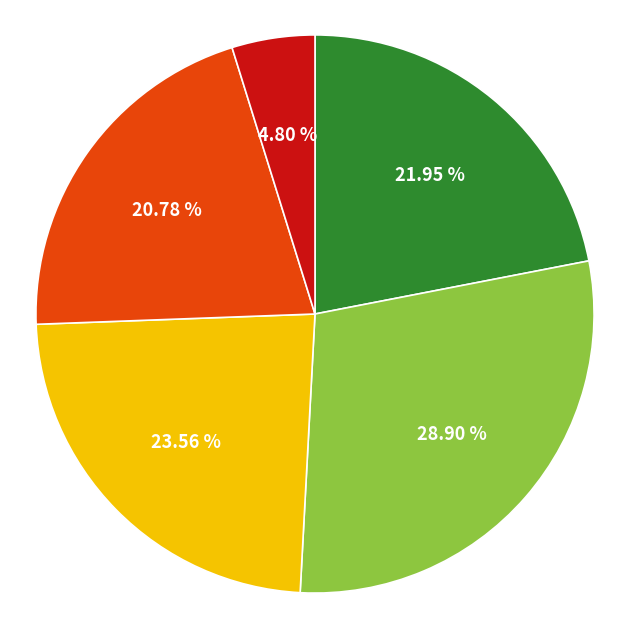

Does any single category account for the majority?

No